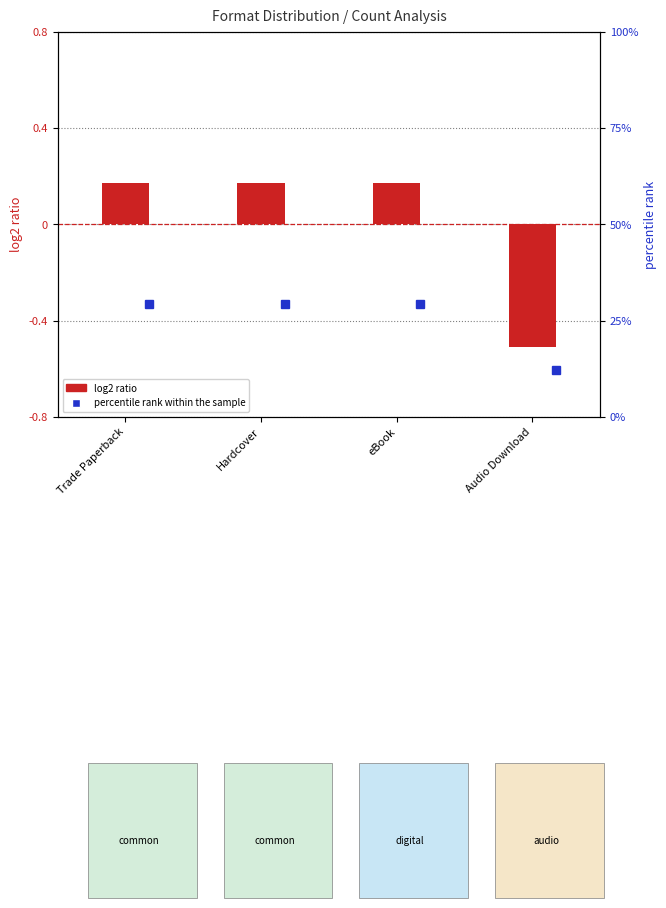

Does the chart contain stacked bars?

No